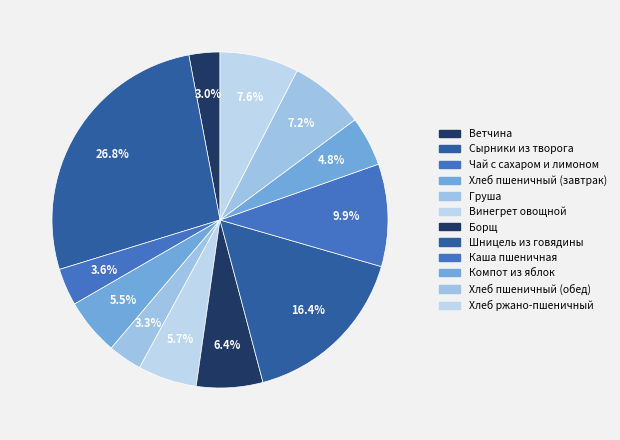

How many segments does this pie chart have?

12